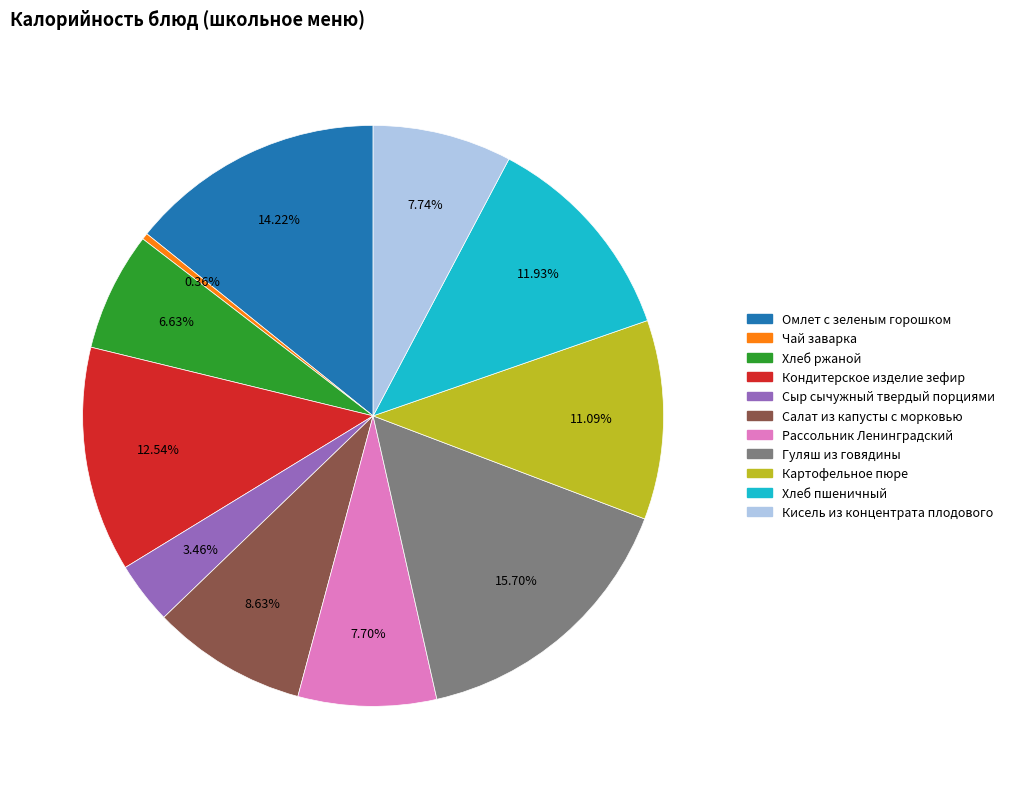

To the nearest percent, what is the difference between the largest and smallest slice percentages?

15%